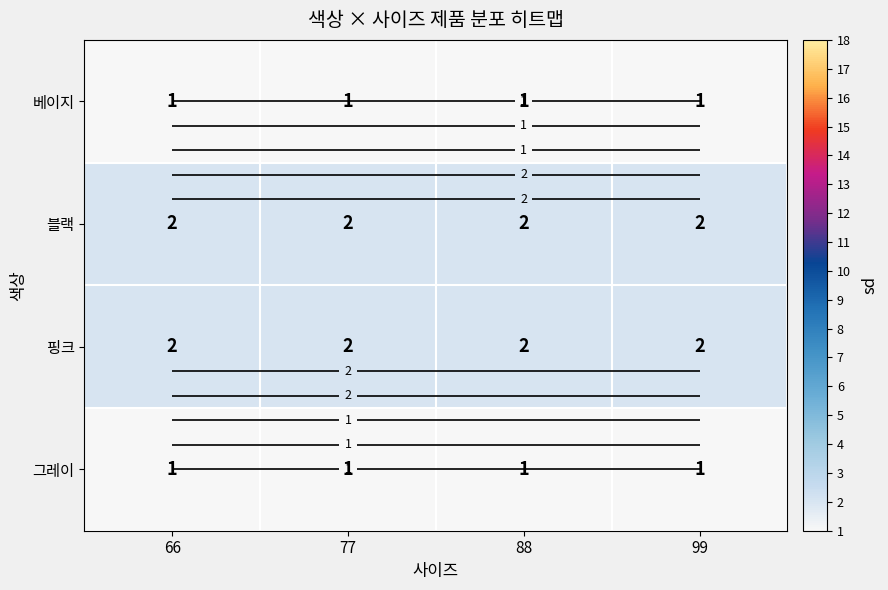

Which category has the lowest value in the 그레이 series?

66